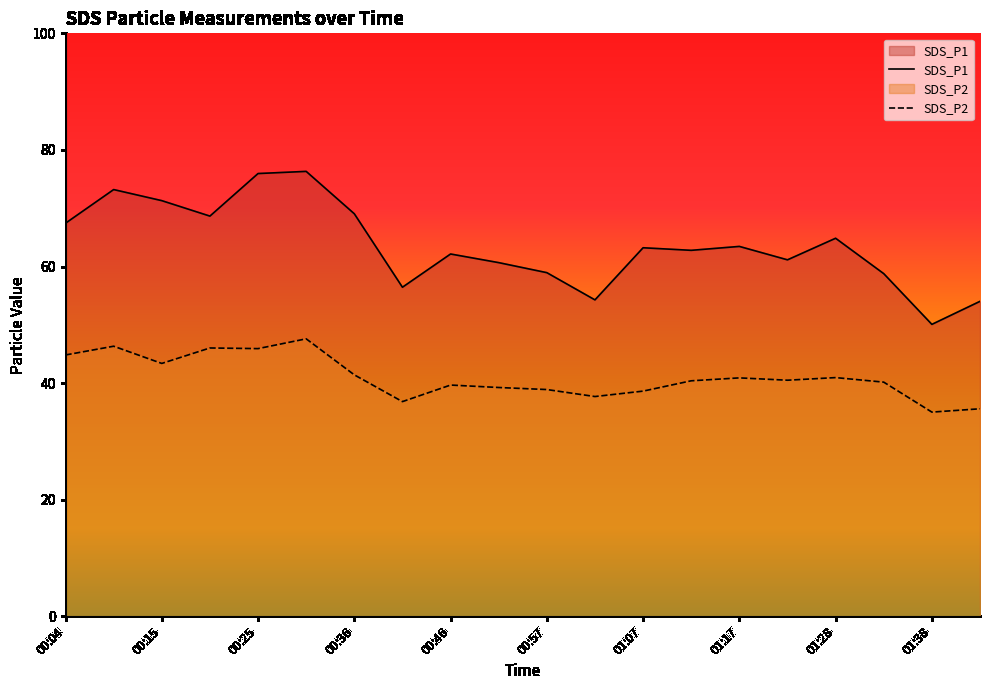

Where is the first local maximum for SDS_P2?

00:10